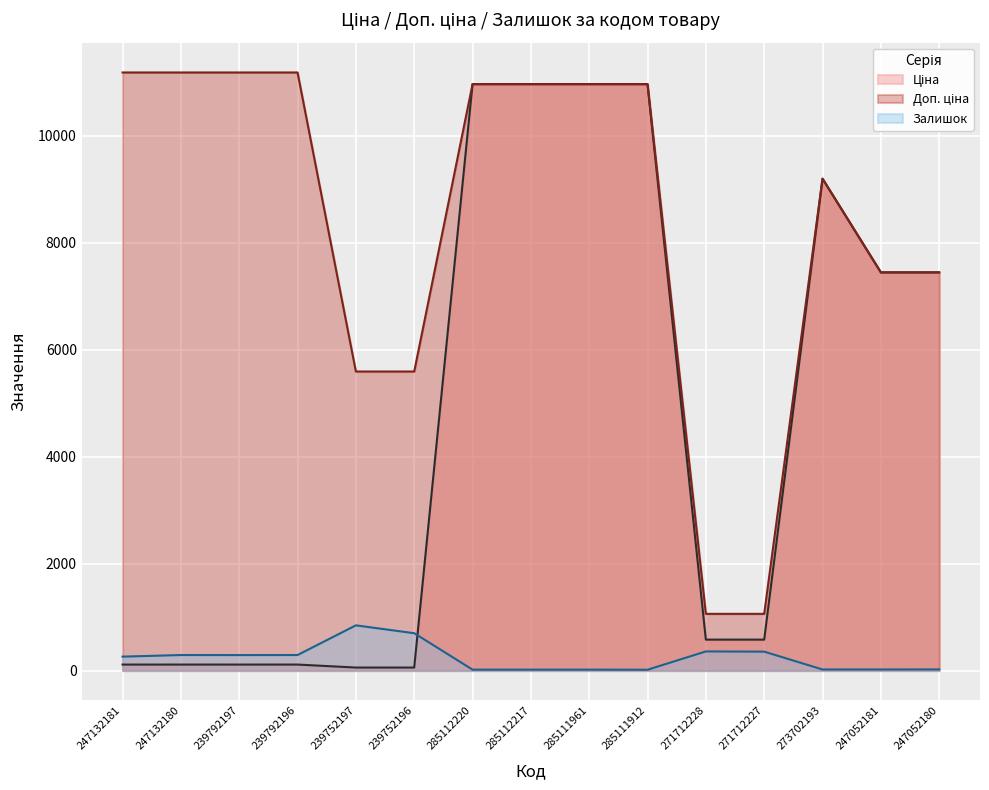

Is it true that Ціна equals 10964.4 at 285112217?

True